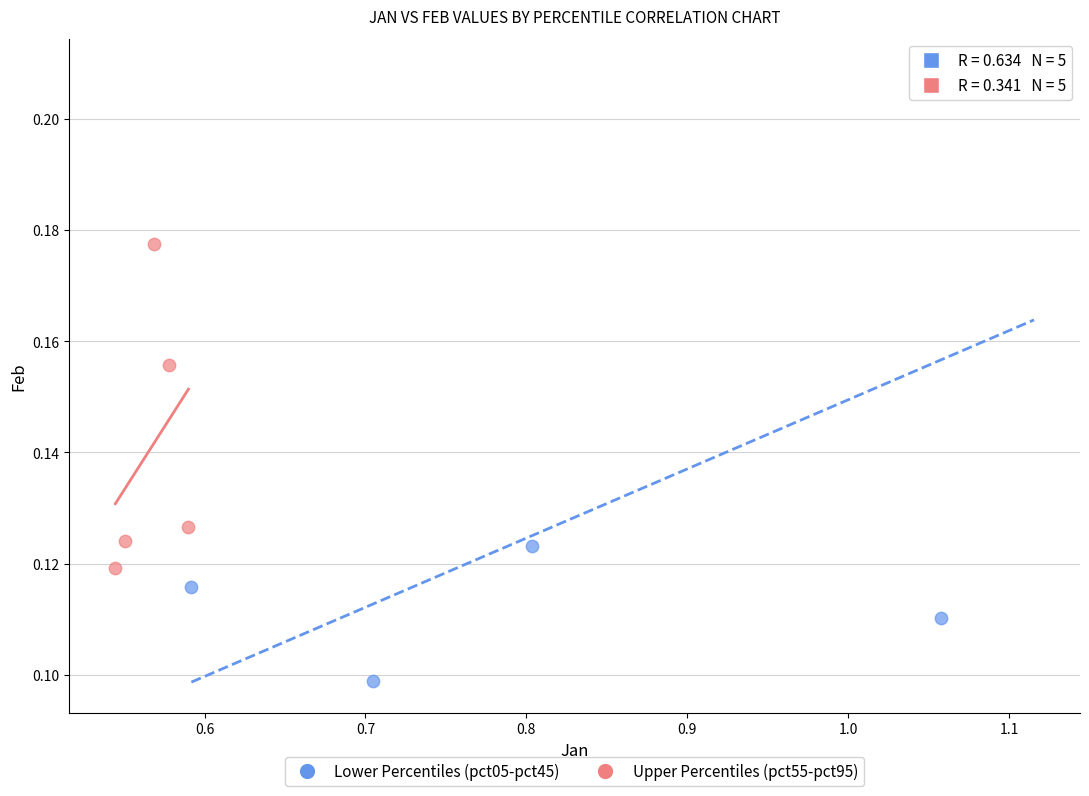

Which series contains the lowest Y value?

Lower Percentiles (pct05-pct45)